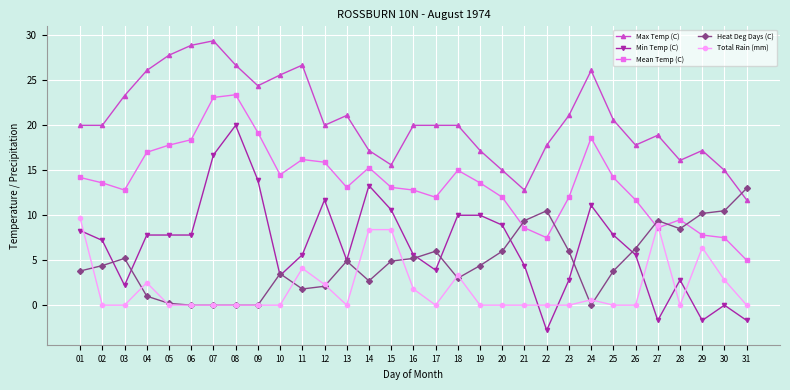

Rank the series by their maximum value, from lowest to highest.

Total Rain (mm), Heat Deg Days (C), Min Temp (C), Mean Temp (C), Max Temp (C)